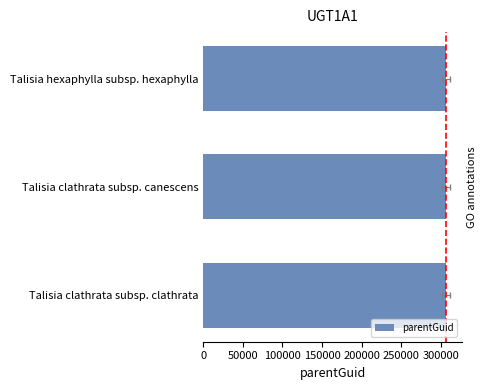

What is the ratio of the value at 100000 to the value at 50000?

1.0